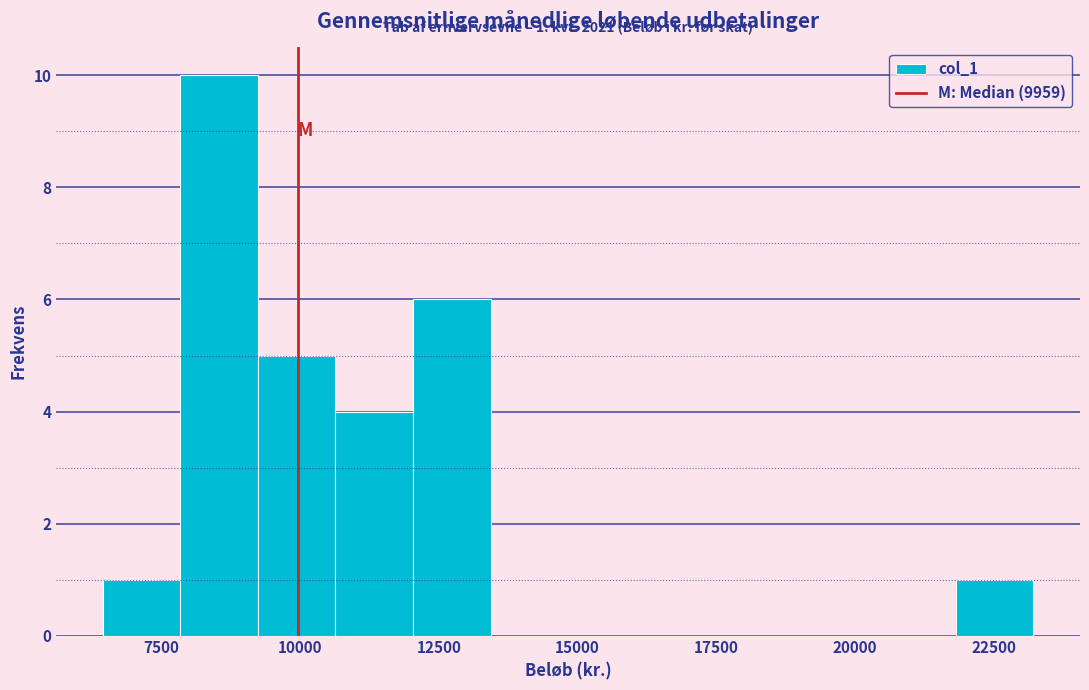

Around what value on the x-axis is the tallest bar? Give the approximate position of its centre, as read against the axis.

8500